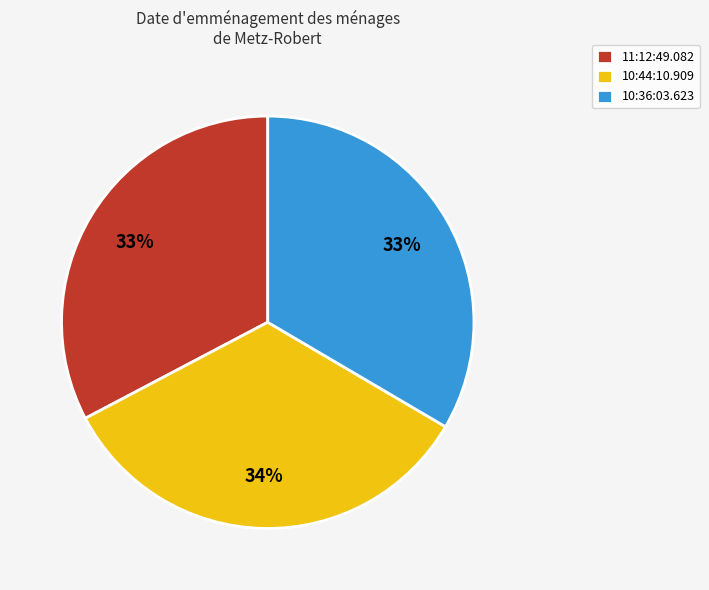

True or false: 11:12:49.082 accounts for 19% of the total.

False